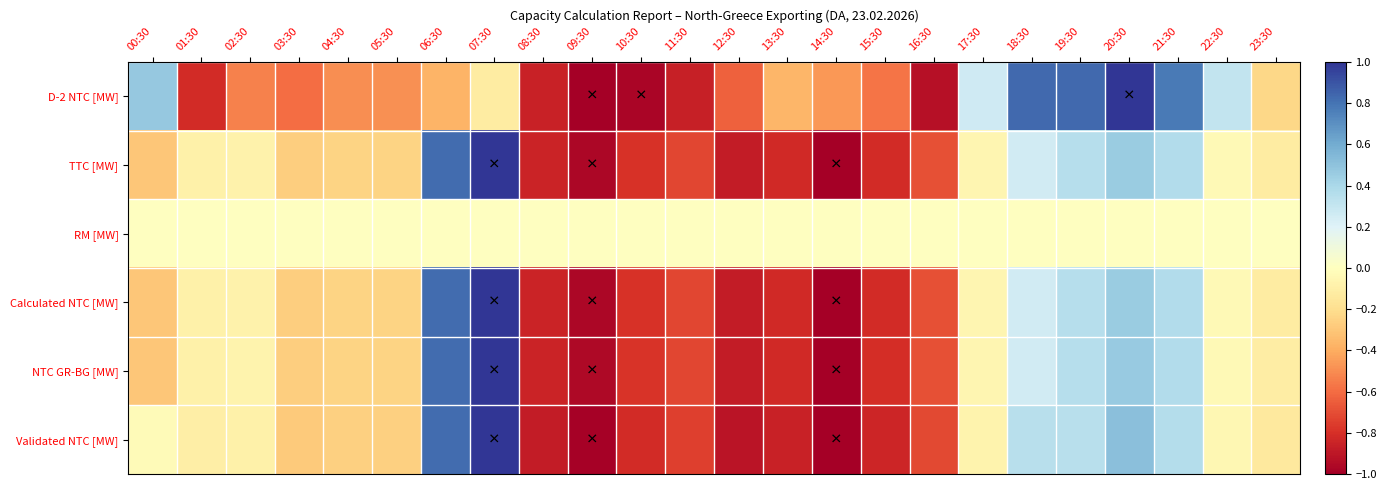

Rank the series by their maximum value, from lowest to highest.

RM [MW], D-2 NTC [MW], TTC [MW], Calculated NTC [MW], NTC GR-BG [MW], Validated NTC [MW]